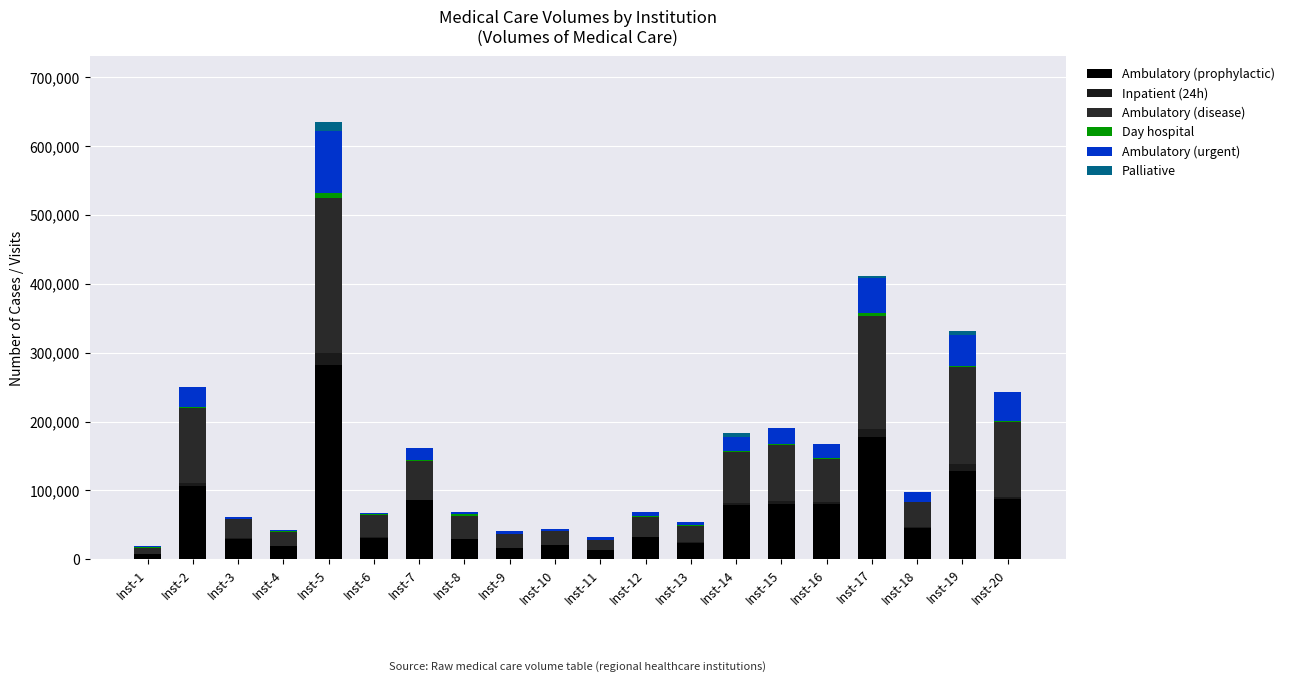

Which has a higher value, Inst-20 or Inst-16?

Inst-20